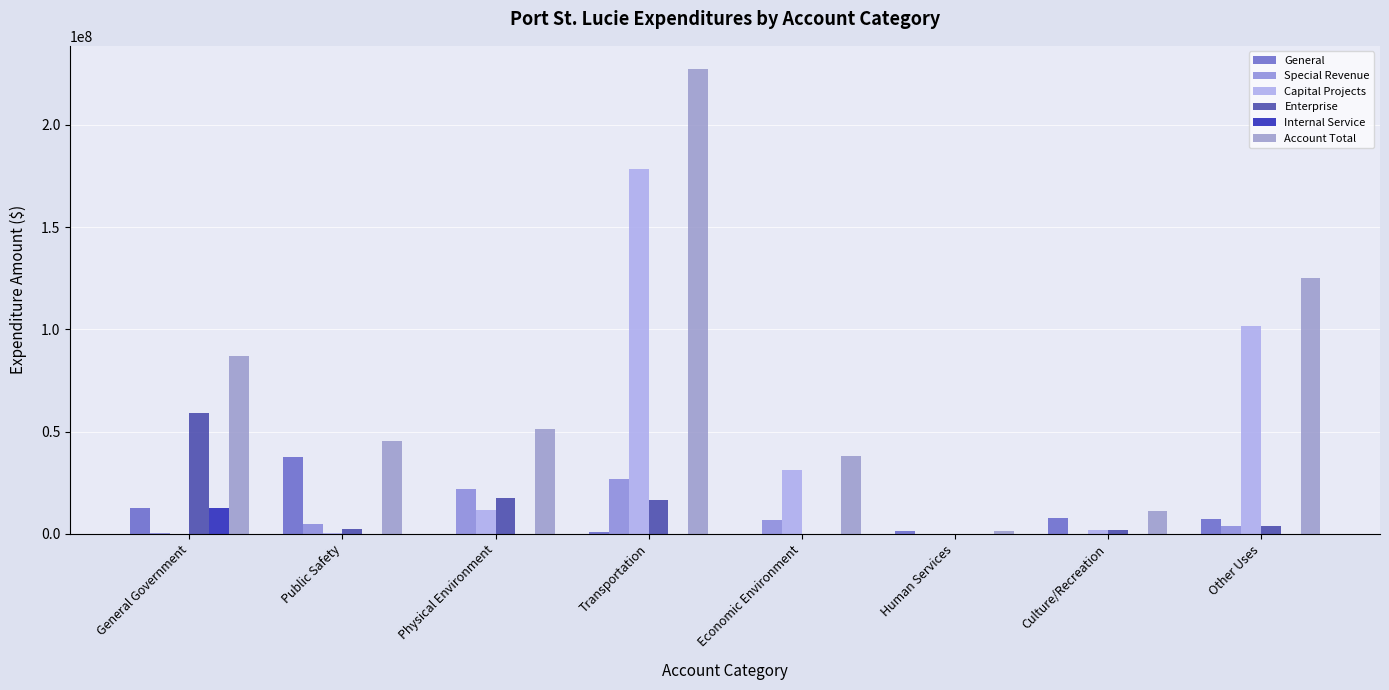

Does the chart contain stacked bars?

No